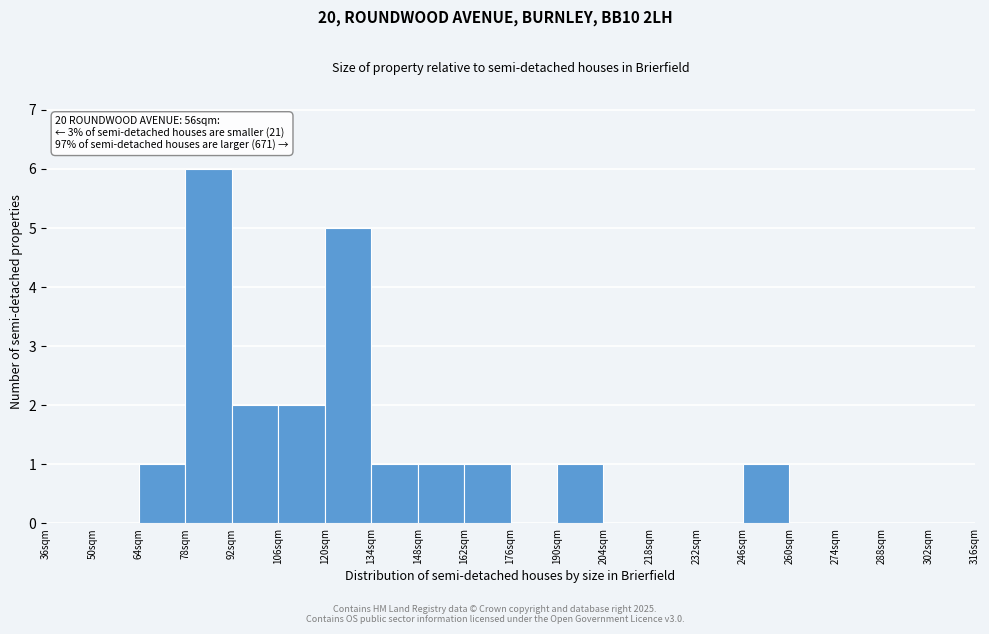

Over which range of the x-axis is the bar tallest?

78 to 92